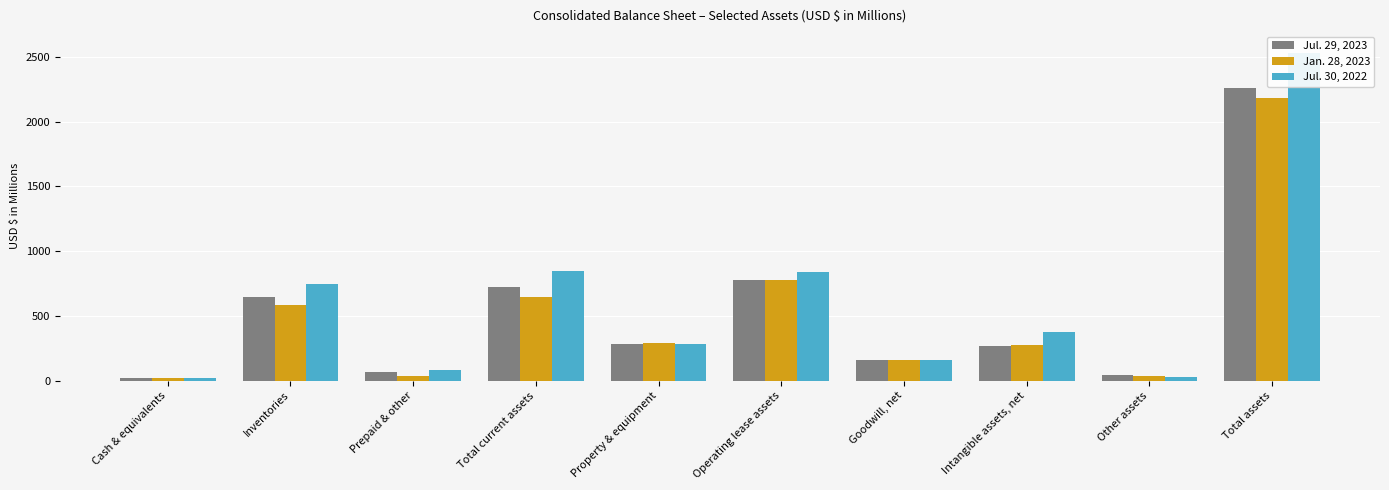

How many bars are there in total?

30